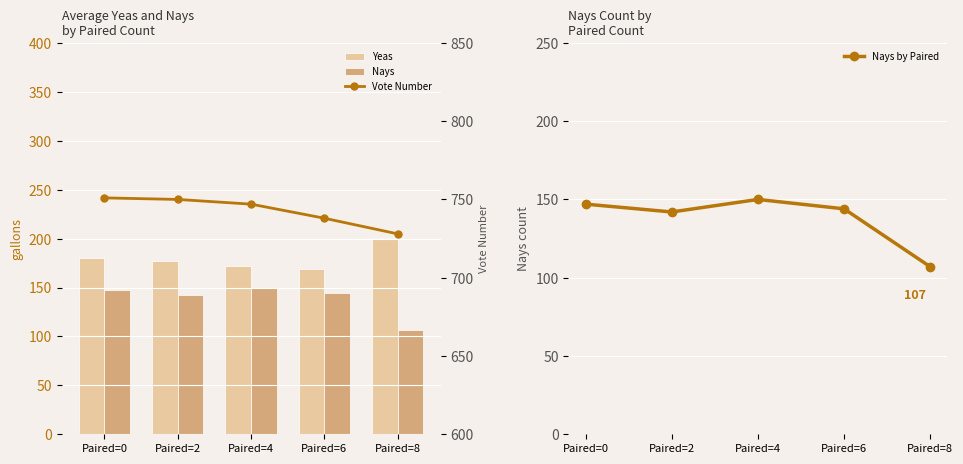

At how many categories does at least one series exceed 695?

5